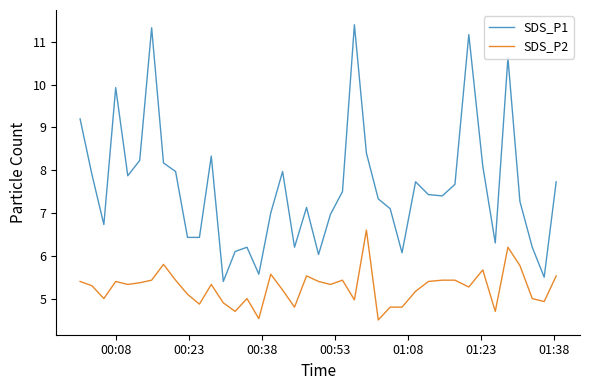

List the series in order of their peak value, highest first.

SDS_P1, SDS_P2